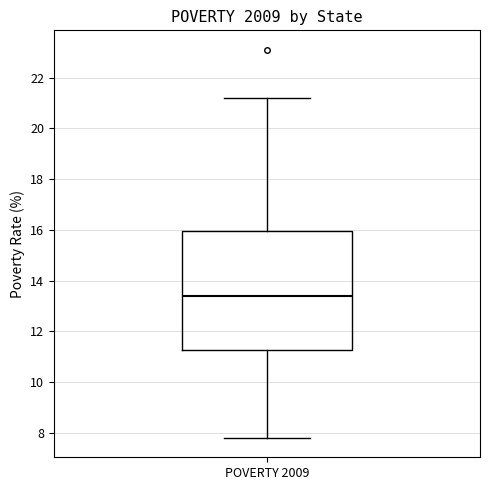

Transcribe this box plot: give where the median line is, the range the box spans, and where the two whiskers end, as read against the y-axis. The values are not printed on the chart, so give them approximately, as read against the axis.

median 13.4, box 11.2 to 16.0, whiskers 7.8 to 21.2